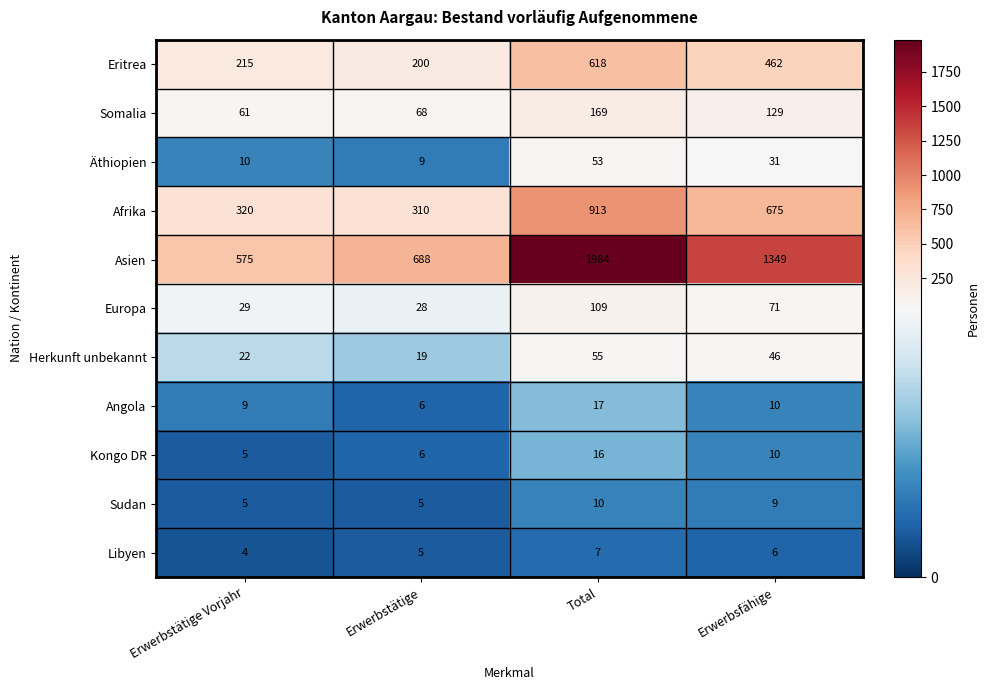

What is the greatest value displayed?

1984